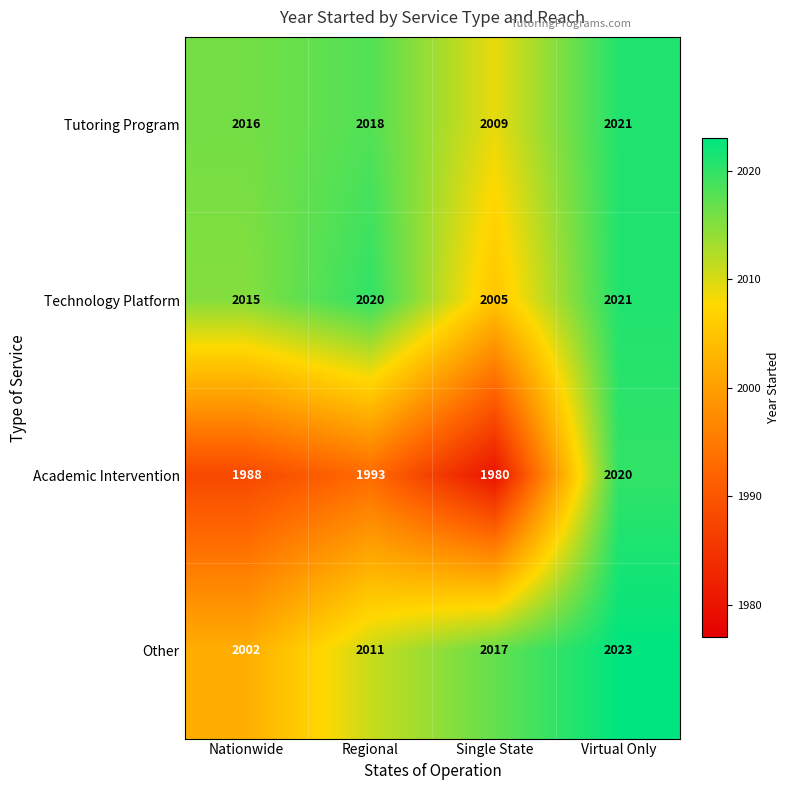

What is the average value of the Other series?

2013